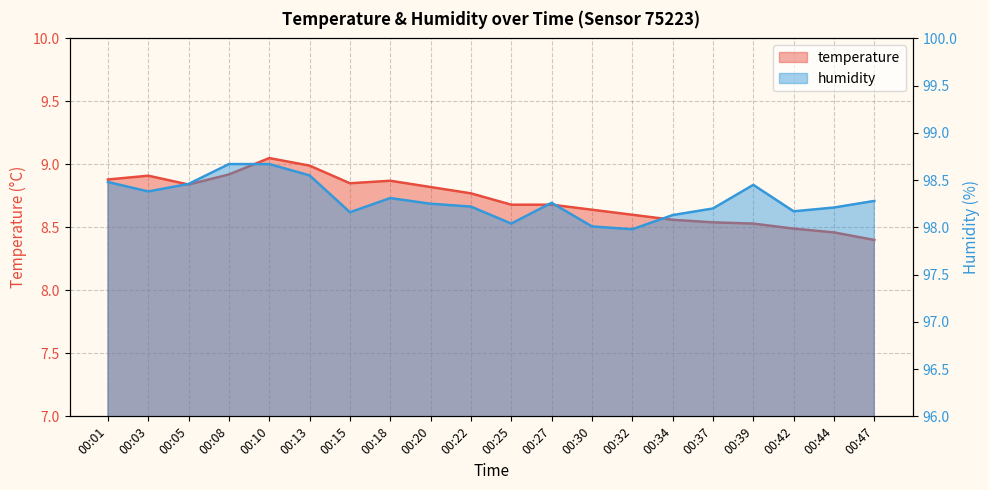

Which series changed the most between 00:08 and 00:10?

temperature